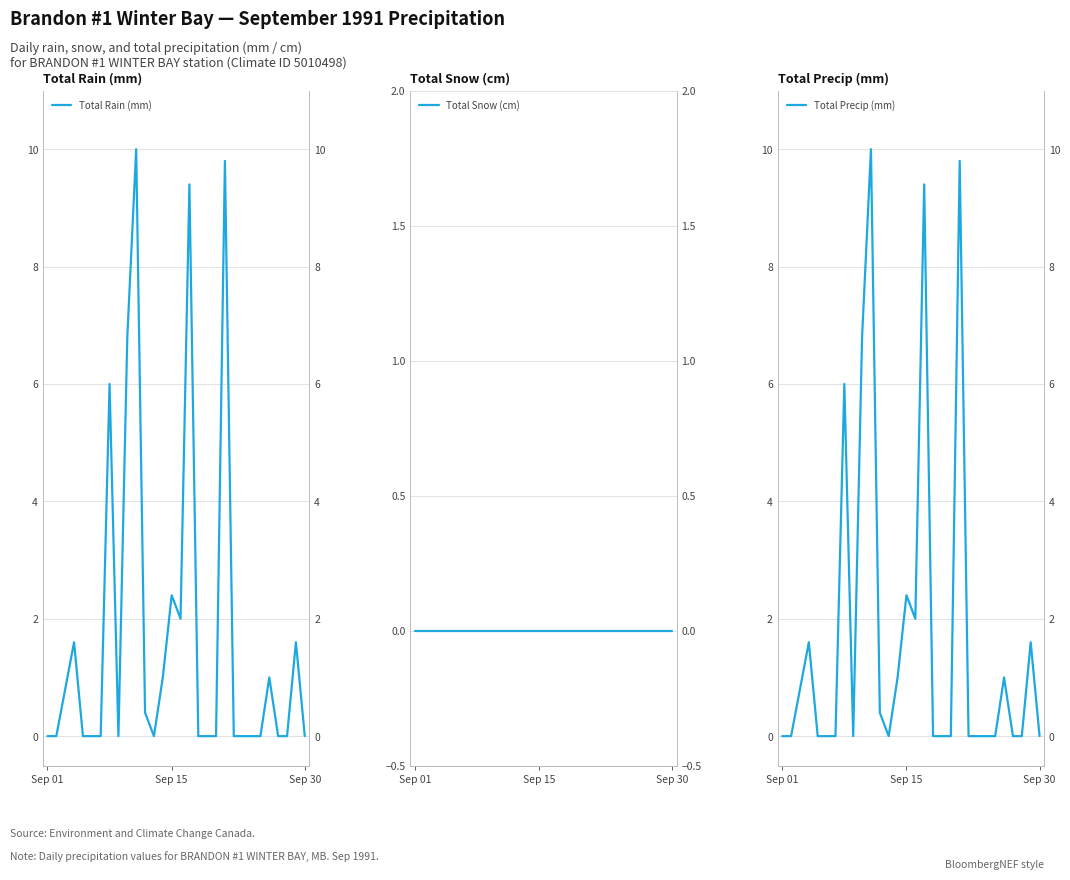

List the series in order of their peak value, lowest first.

Total Snow (cm), Total Rain (mm), Total Precip (mm)